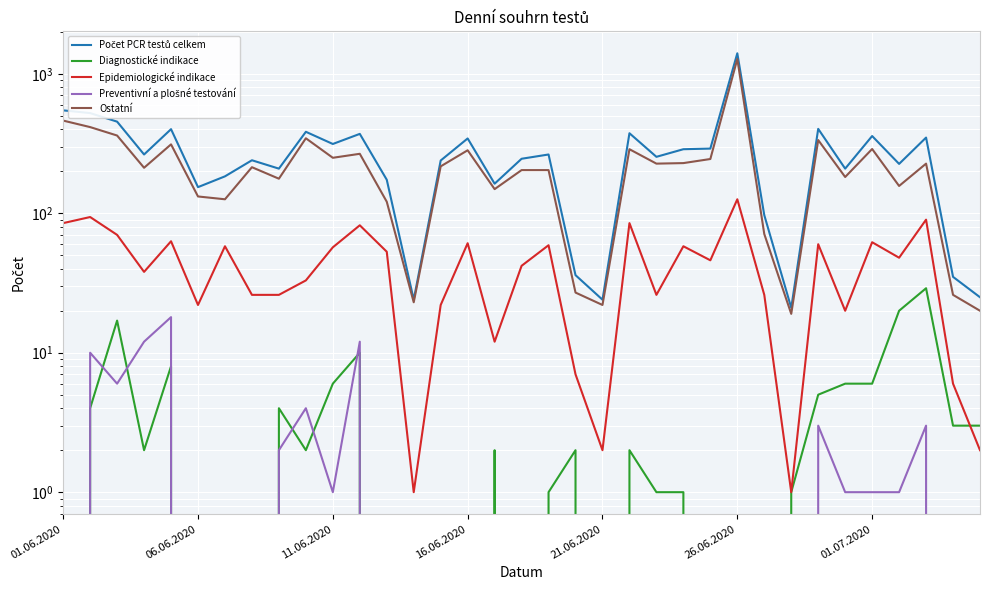

How many lines are shown in the chart?

5